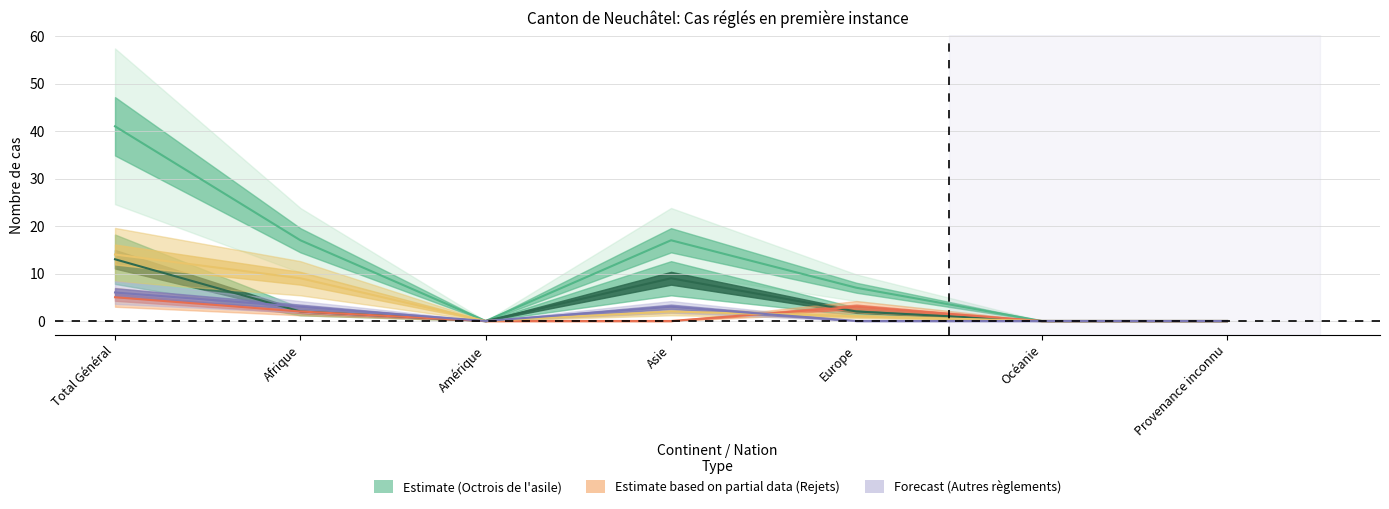

Reading right to left, list all the values displayed in this chart.

Total des cas réglés: Provenance inconnu=0	Océanie=0	Europe=7	Asie=17	Amérique=0	Afrique=17	Total Général=41
Octrois de l asile: Provenance inconnu=0	Océanie=0	Europe=2	Asie=9	Amérique=0	Afrique=2	Total Général=13
Rejets sans AP: Provenance inconnu=0	Océanie=0	Europe=3	Asie=0	Amérique=0	Afrique=2	Total Général=5
Autres reglements: Provenance inconnu=0	Océanie=0	Europe=1	Asie=2	Amérique=0	Afrique=9	Total Général=14
Rejets avec AP: Provenance inconnu=0	Océanie=0	Europe=0	Asie=3	Amérique=0	Afrique=3	Total Général=6